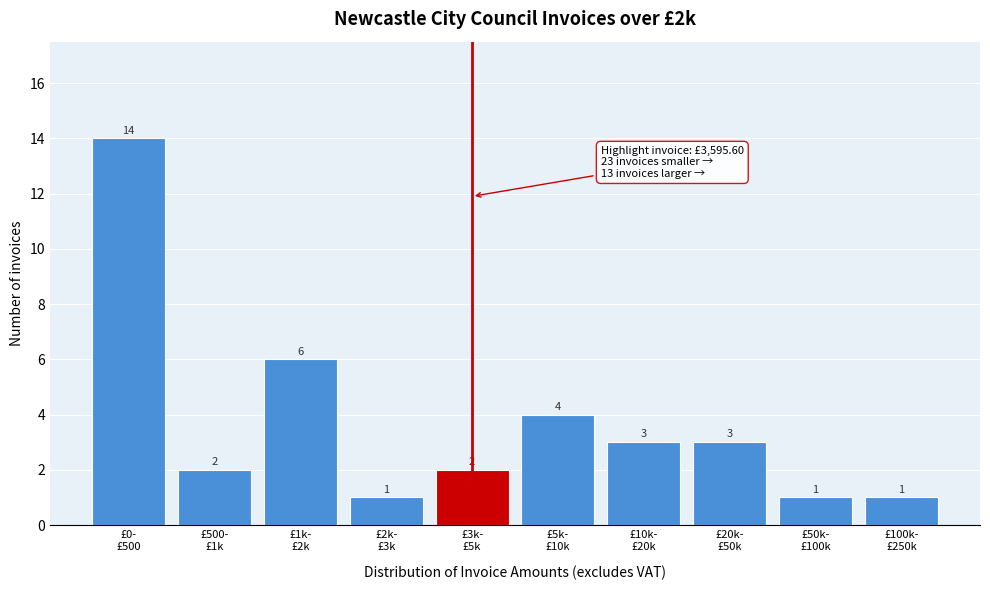

Reading left to right, transcribe all the data shown in this chart.

14	2	6	1	2	4	3	3	1	1